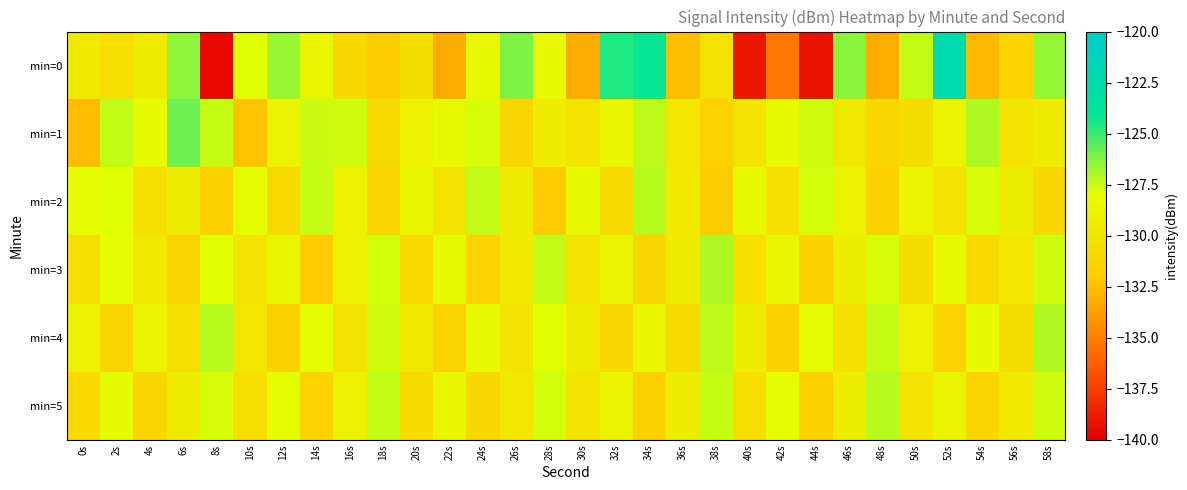

At which category is the sum across all series the highest?

58s